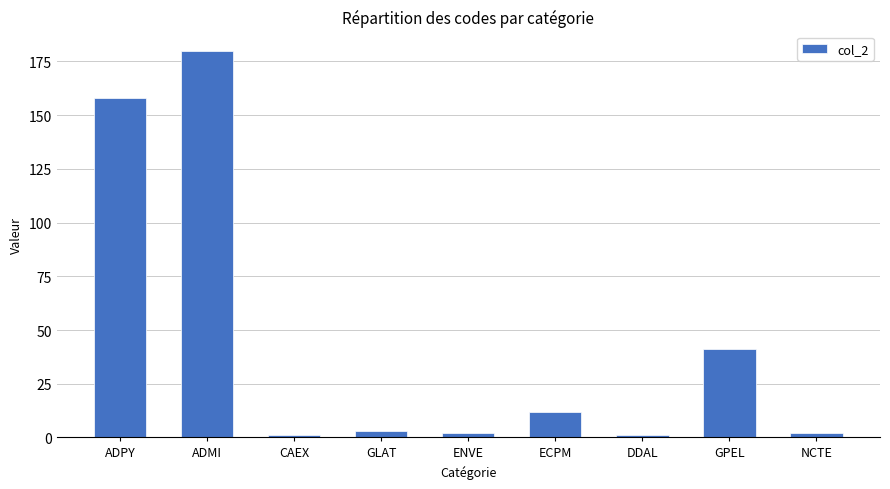

What is the greatest value displayed?

180